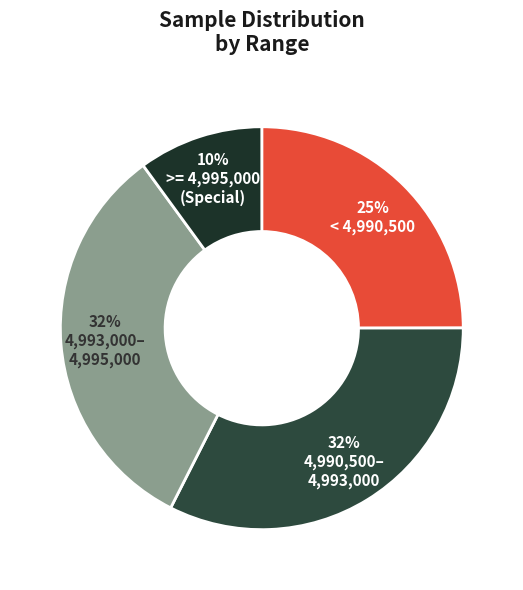

How many segments does this pie chart have?

4